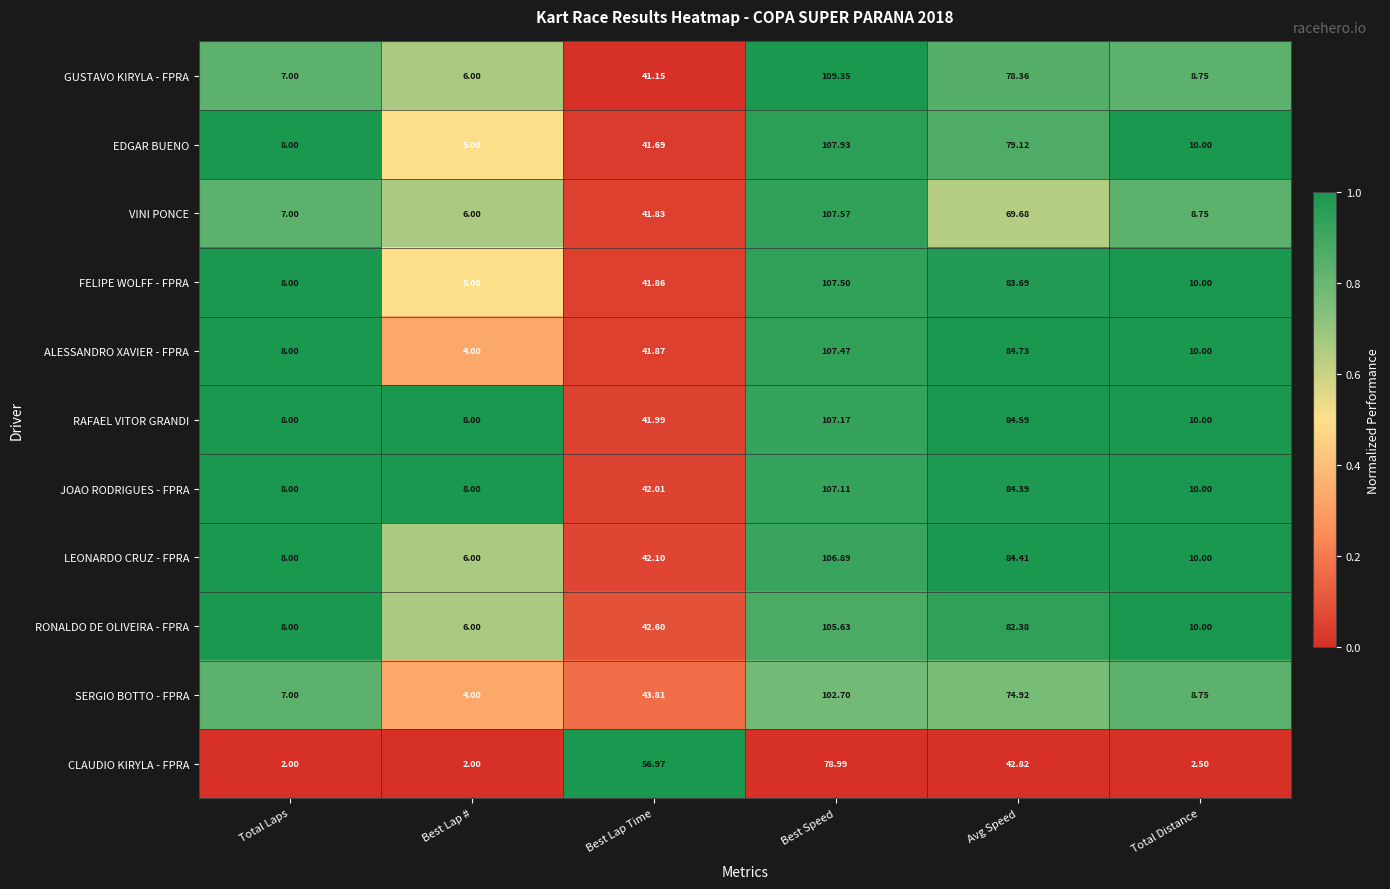

Between Best Lap Time and Avg Speed, which series saw the biggest shift?

ALESSANDRO XAVIER - FPRA